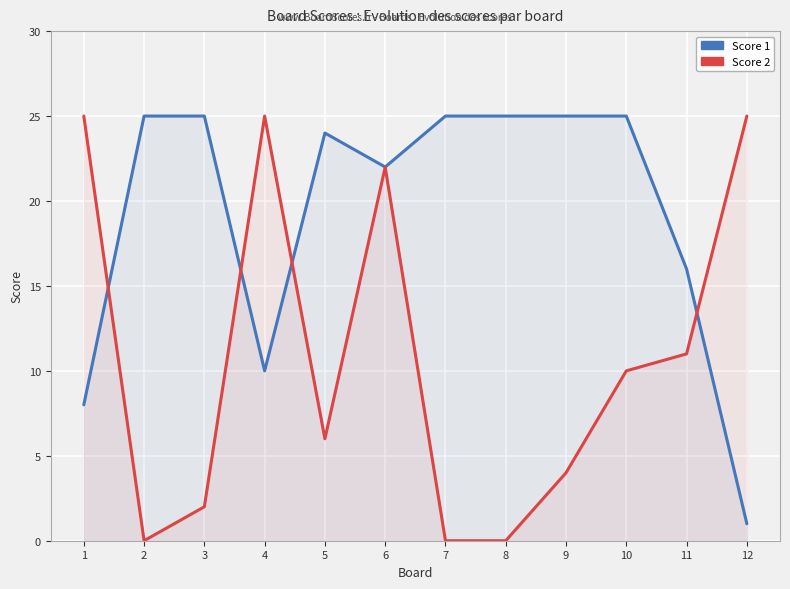

What is the value of the Score 1 point at the 6th from the left?

22